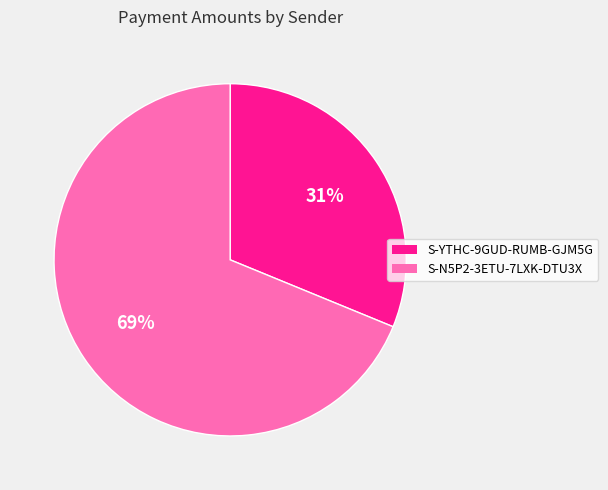

Which slice is the largest?

S-N5P2-3ETU-7LXK-DTU3X